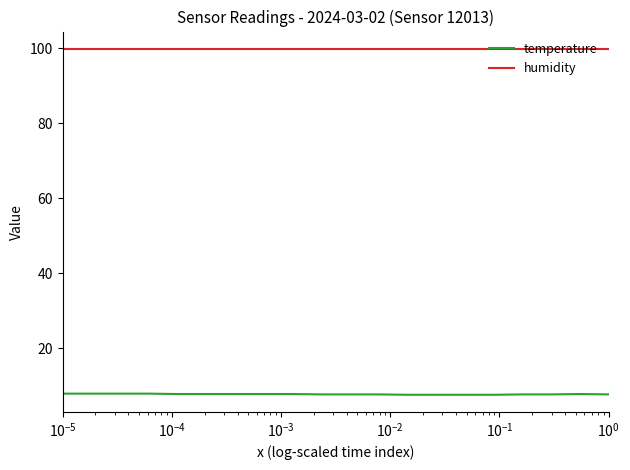

Which series has the largest total across all categories?

humidity